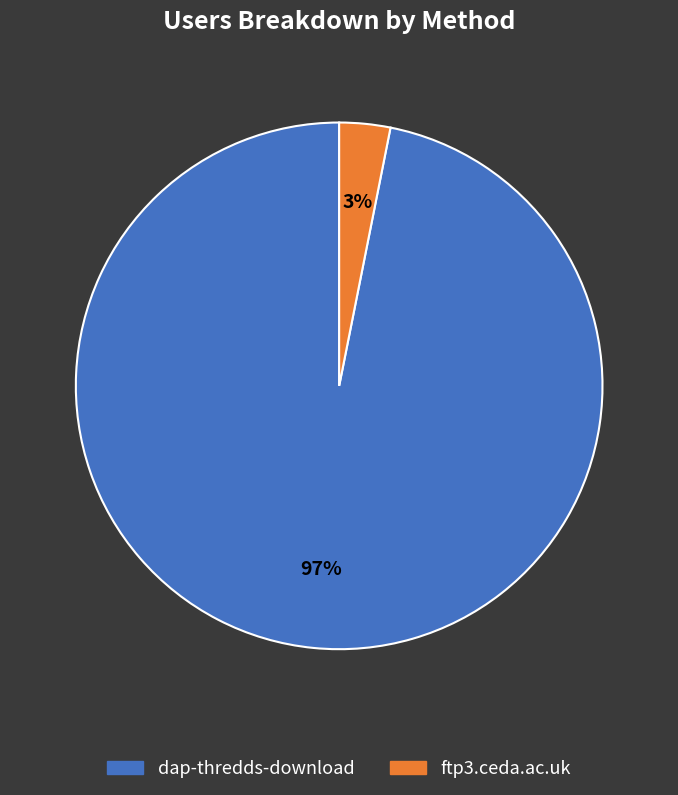

What is the majority slice?

dap-thredds-download